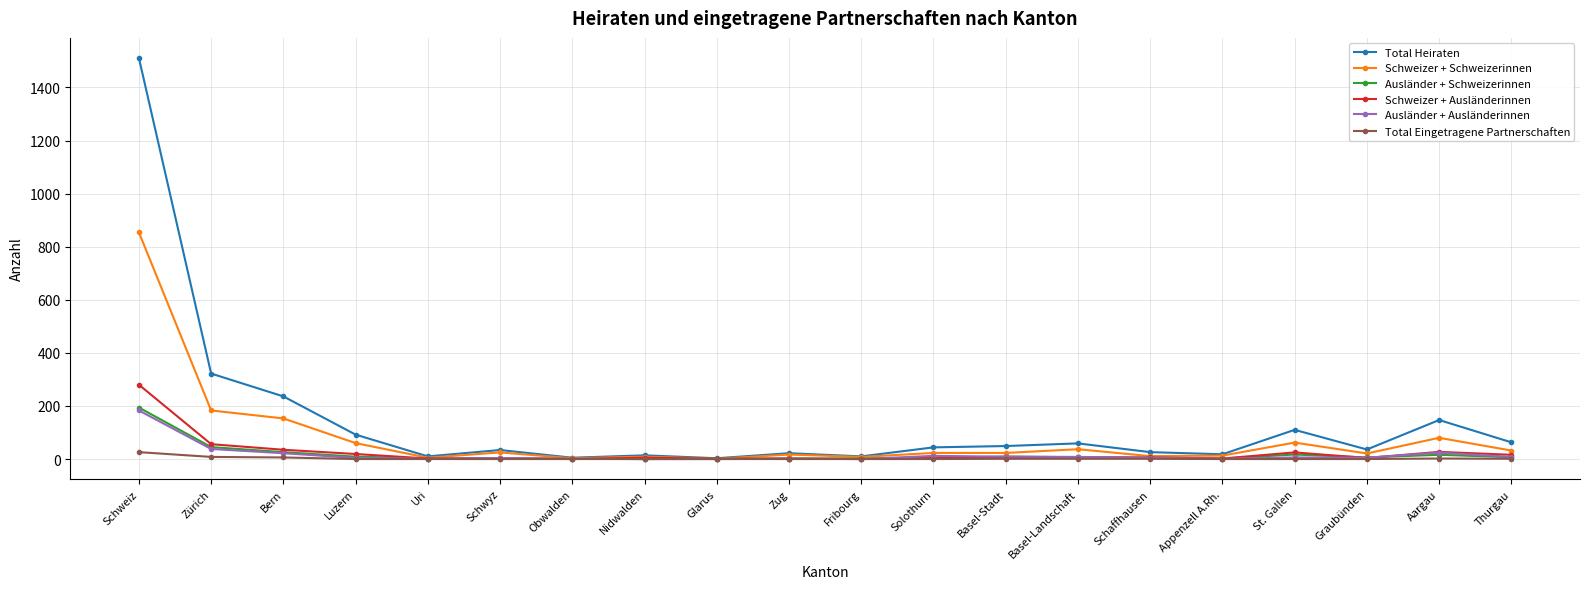

What is the label of the 20th point from the left?

Thurgau